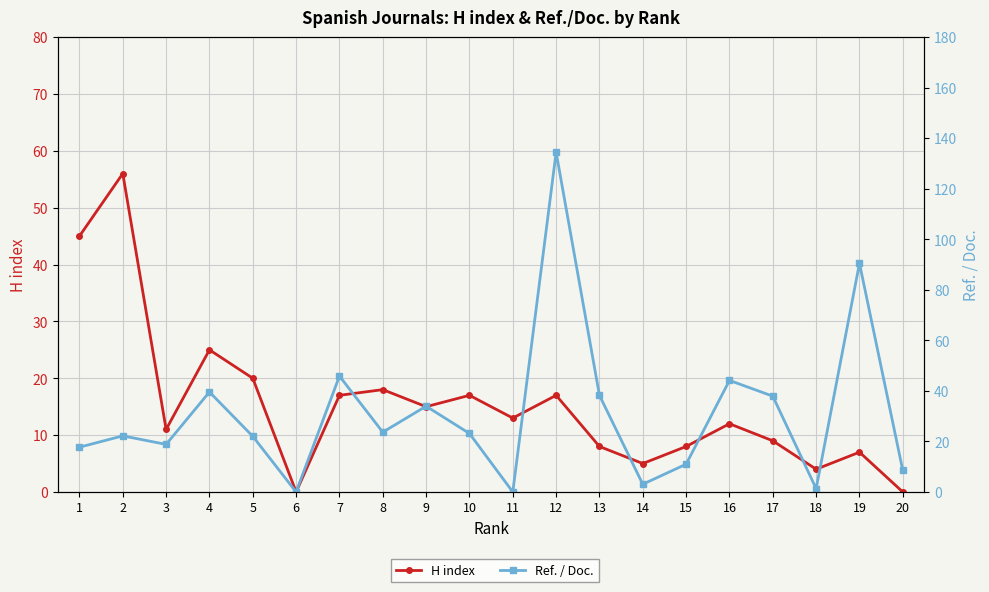

Is it true that Ref. / Doc. equals 23.7 at 1?

False